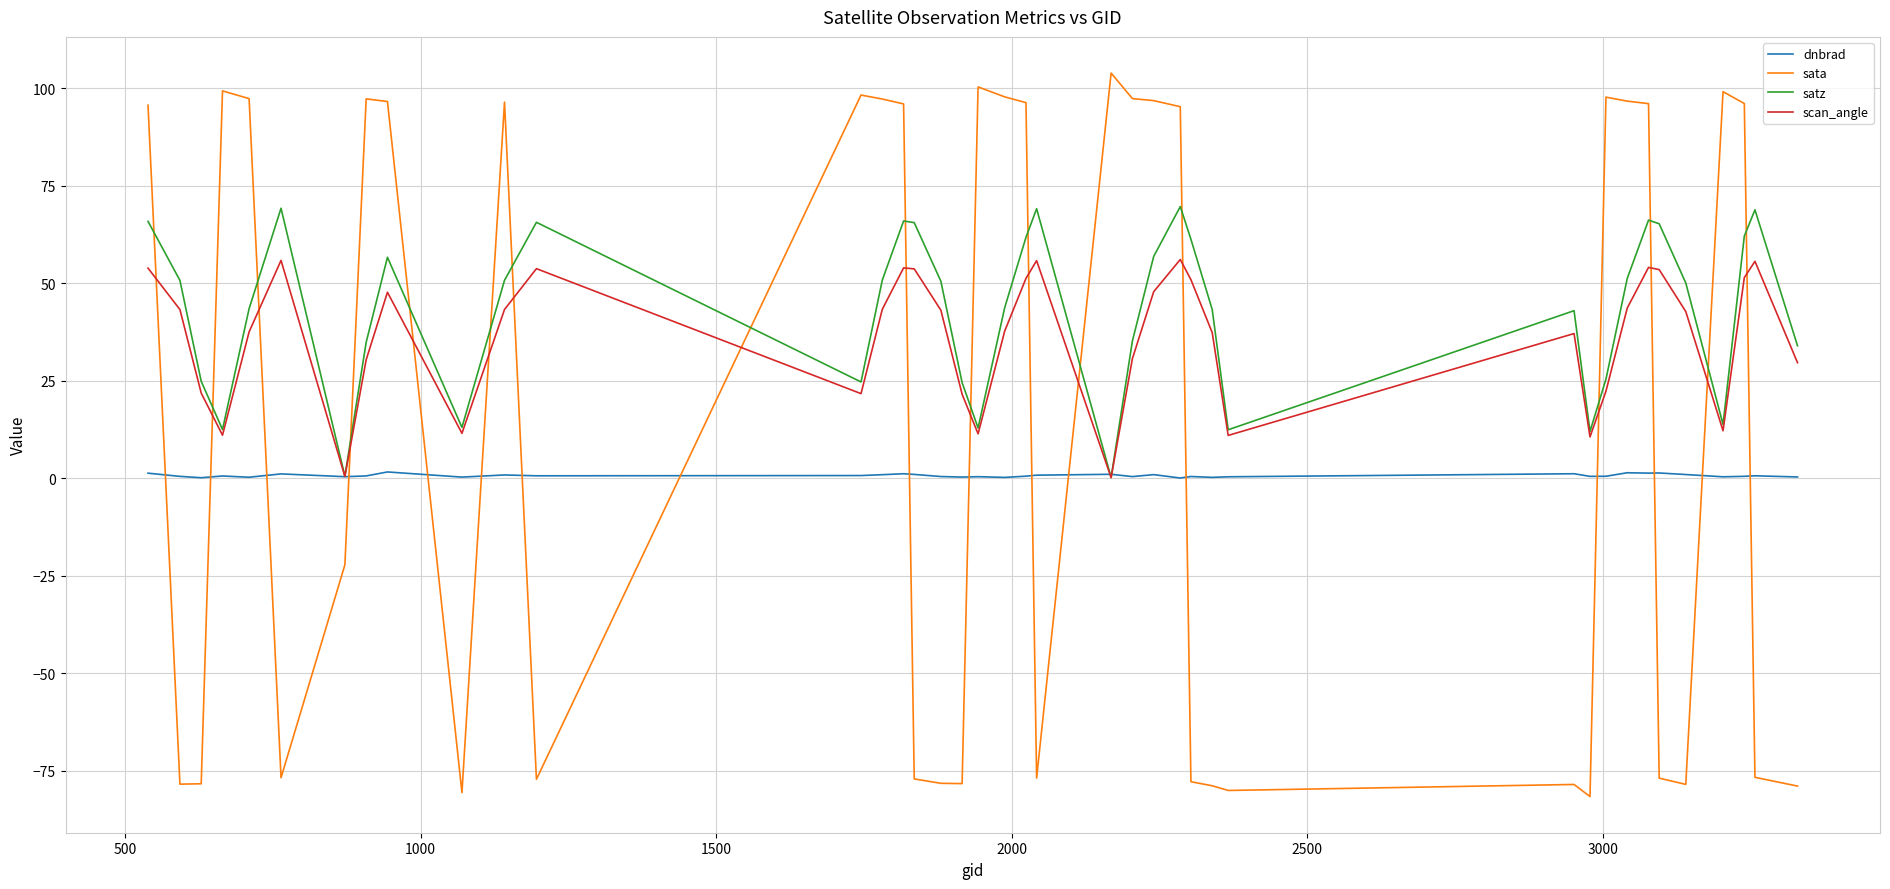

Which series has the widest spread of values?

sata